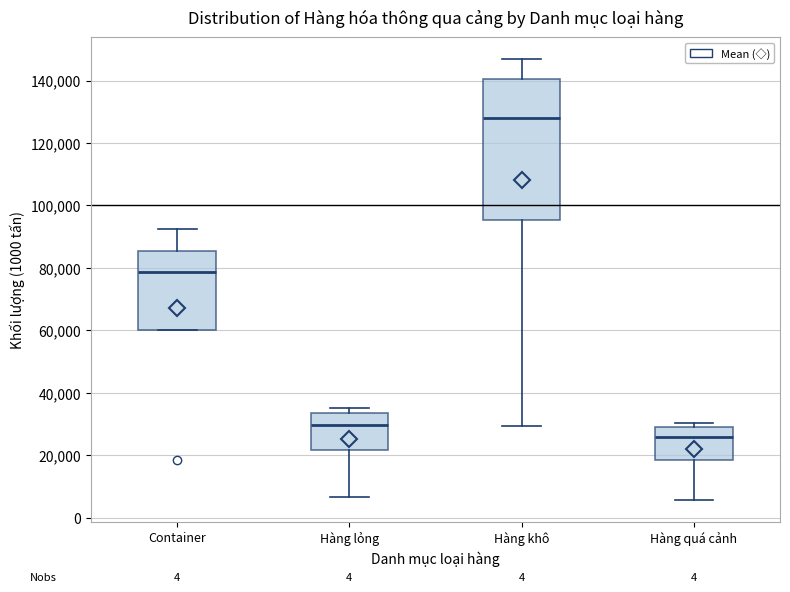

Which box has the highest median line?

Hàng khô